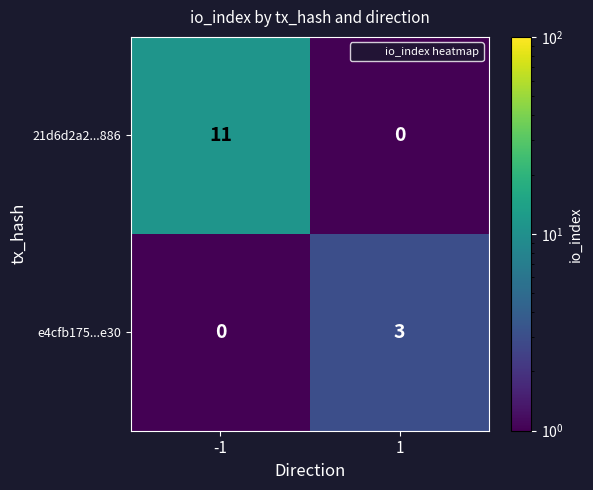

What is the sum of the e4cfb175...e30 values at -1 and 1?

3